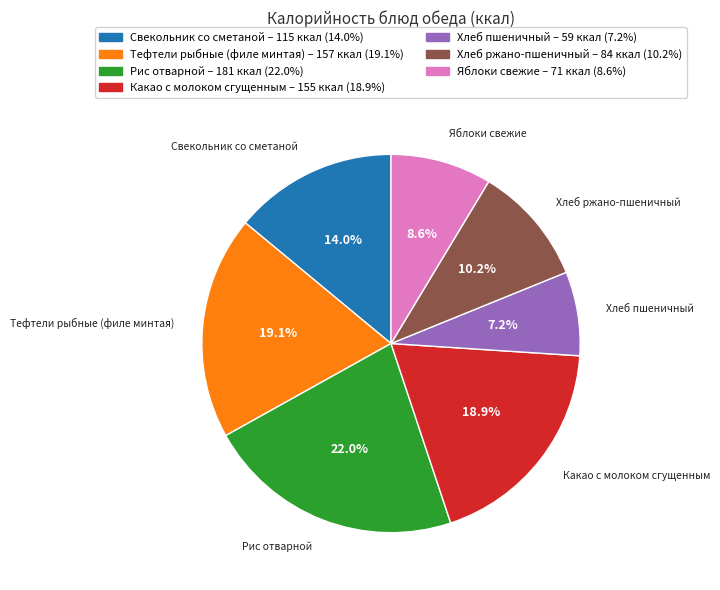

Is Яблоки свежие the majority of the pie?

No